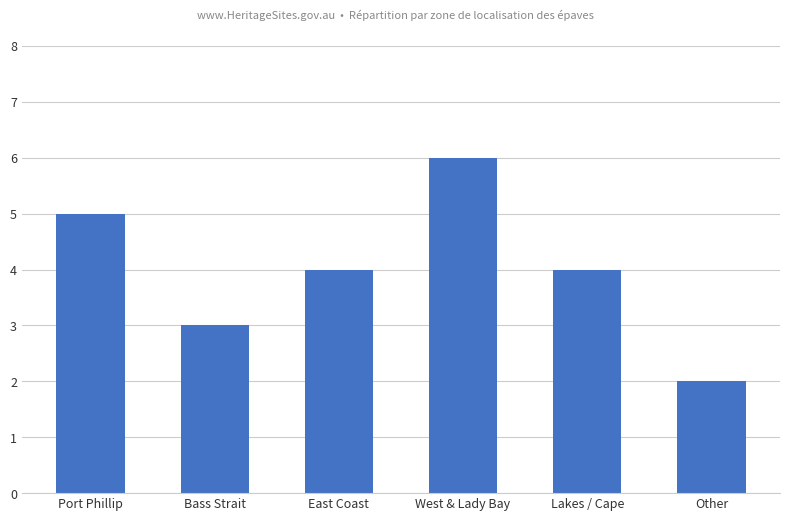

Are the bars grouped side by side (vs. stacked)?

No